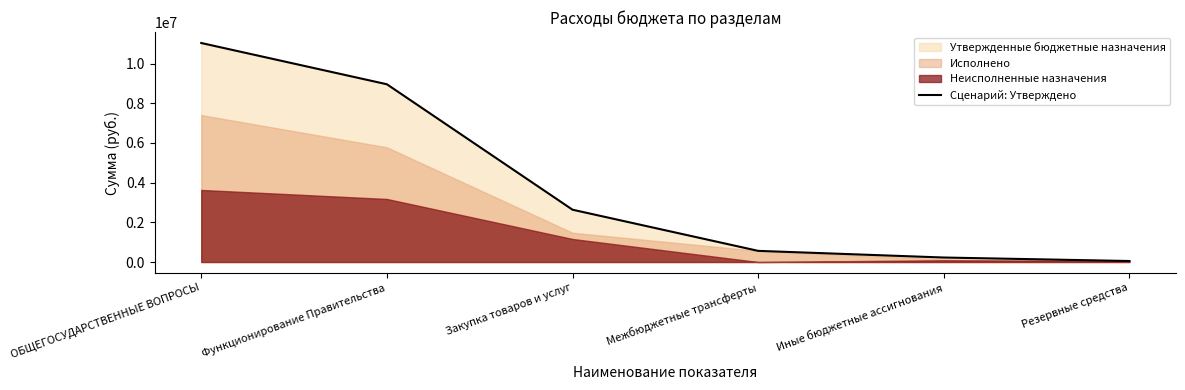

What is the sum of all values?

23475811.8